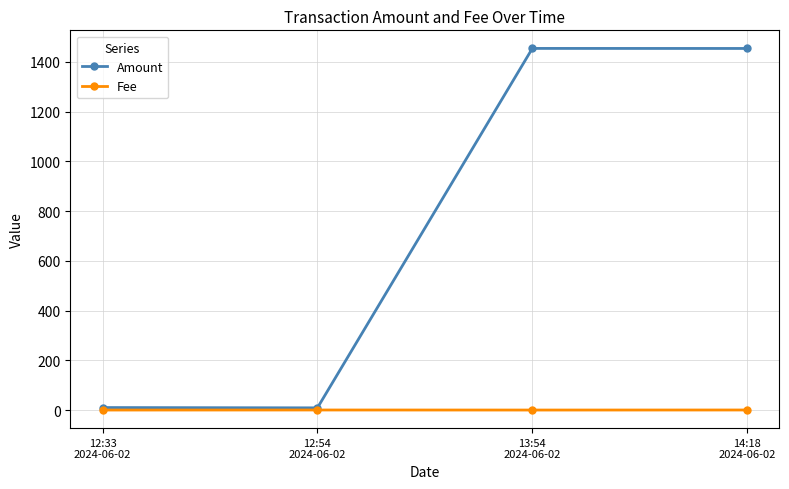

At which category does Amount reach its first local valley?

12:54
2024-06-02